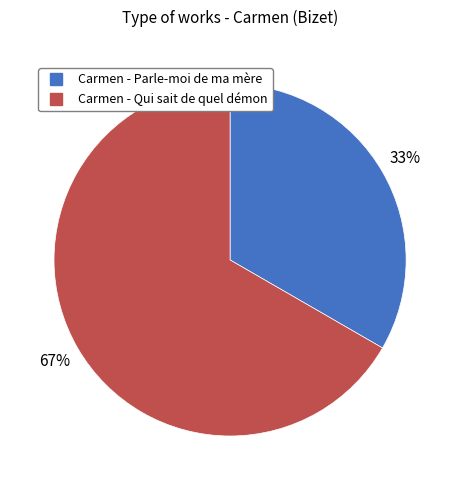

Is it true that Carmen - Qui sait de quel démon is 60% of the pie?

False